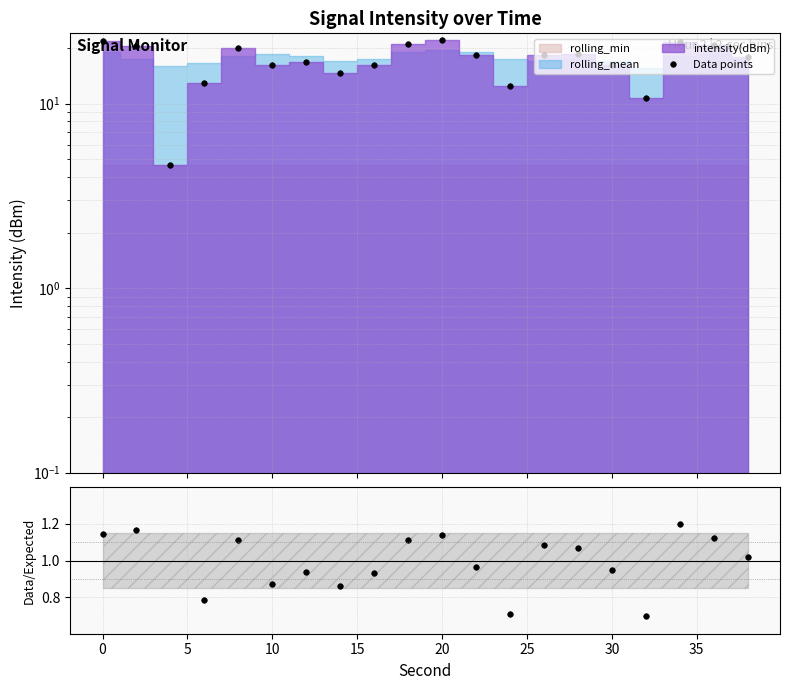

True or false: intensity/mean and Data points cross at least once.

False